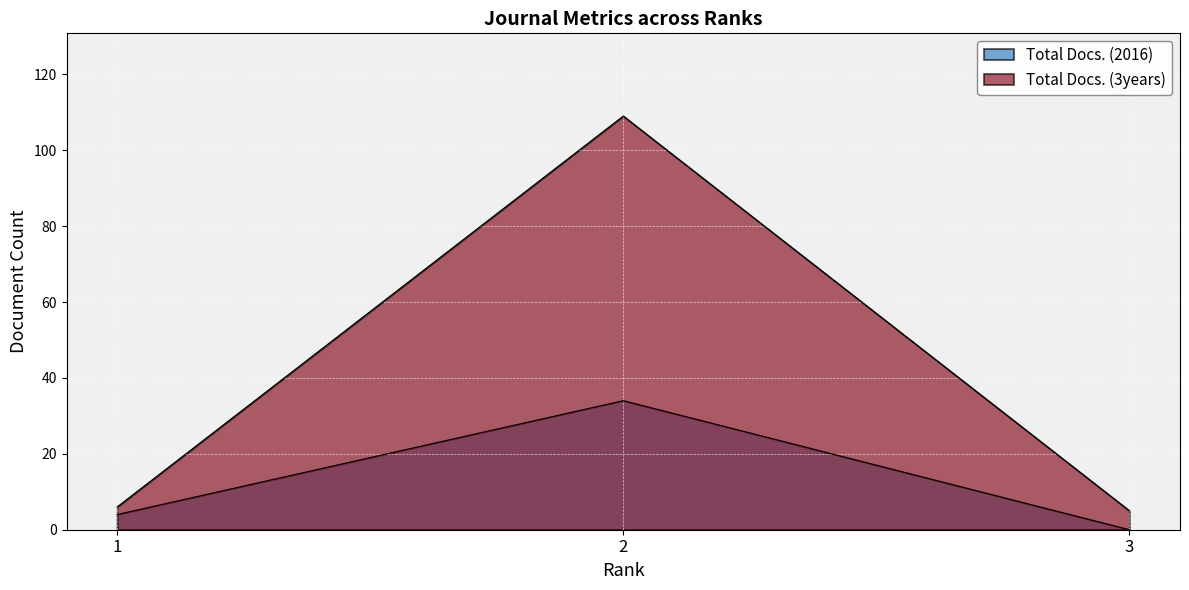

What are all the series names shown in the legend?

Total Docs. (2016), Total Docs. (3years)